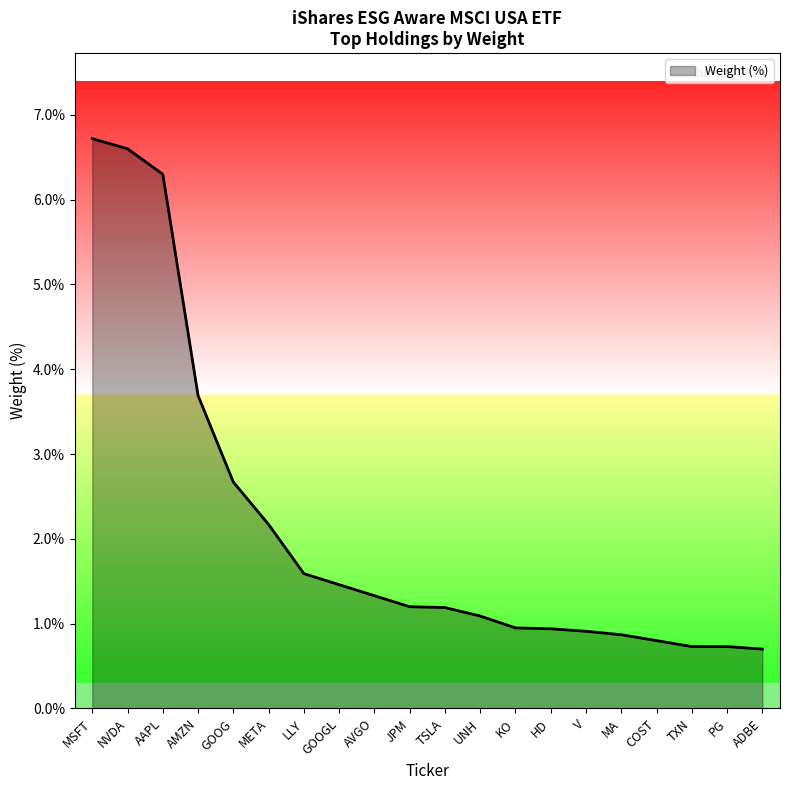

Which has a higher value, COST or TSLA?

TSLA